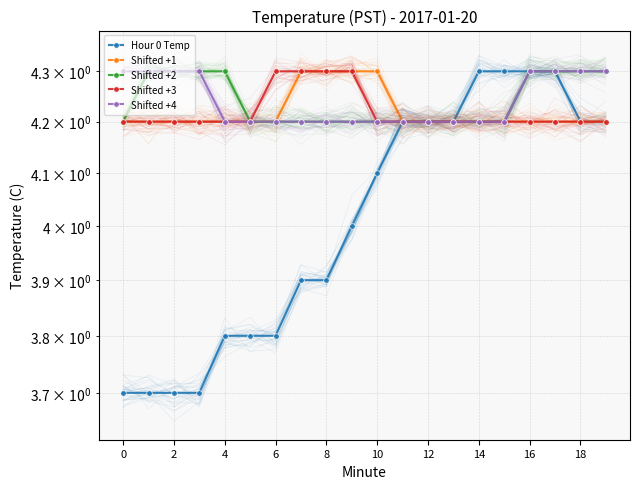

Reading right to left, what are all the values shown in this chart?

Hour 0 Temp: 4.2	4.2	4.3	4.3	4.3	4.3	4.2	4.2	4.2	4.1	4.0	3.9	3.9	3.8	3.8	3.8	3.7	3.7	3.7	3.7
Shifted +1: 4.2	4.2	4.2	4.2	4.2	4.2	4.2	4.2	4.2	4.3	4.3	4.3	4.3	4.2	4.2	4.2	4.2	4.2	4.2	4.2
Shifted +2: 4.3	4.3	4.3	4.3	4.2	4.2	4.2	4.2	4.2	4.2	4.2	4.2	4.2	4.2	4.2	4.3	4.3	4.3	4.3	4.2
Shifted +3: 4.2	4.2	4.2	4.2	4.2	4.2	4.2	4.2	4.2	4.2	4.3	4.3	4.3	4.3	4.2	4.2	4.2	4.2	4.2	4.2
Shifted +4: 4.3	4.3	4.3	4.3	4.2	4.2	4.2	4.2	4.2	4.2	4.2	4.2	4.2	4.2	4.2	4.2	4.3	4.3	4.3	4.3